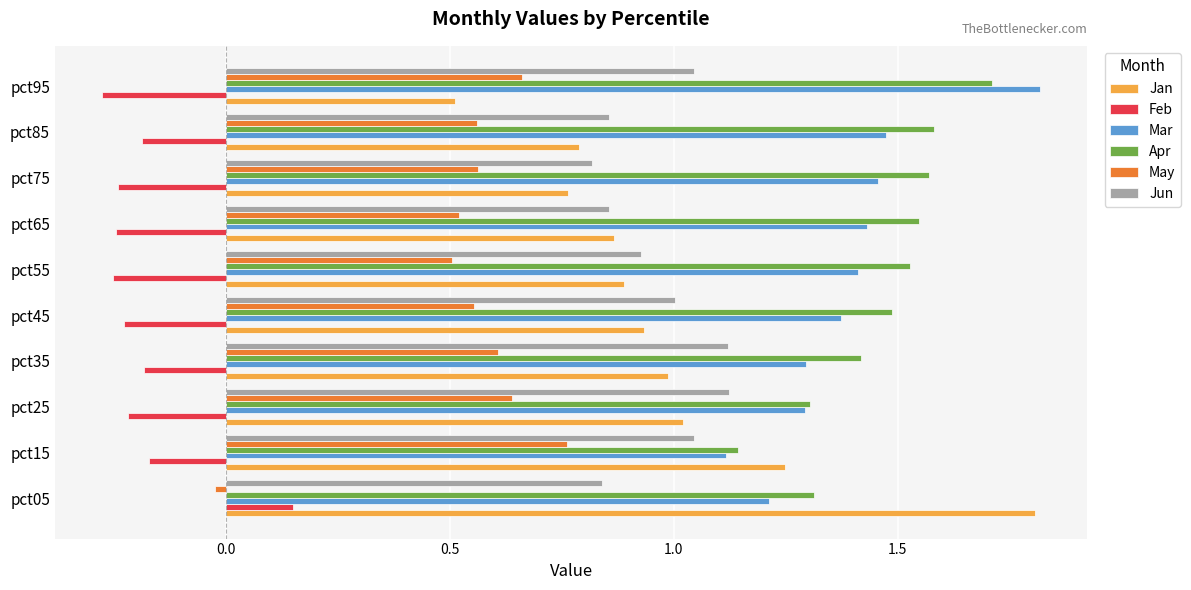

What are all the series names shown in the legend?

Jan, Feb, Mar, Apr, May, Jun